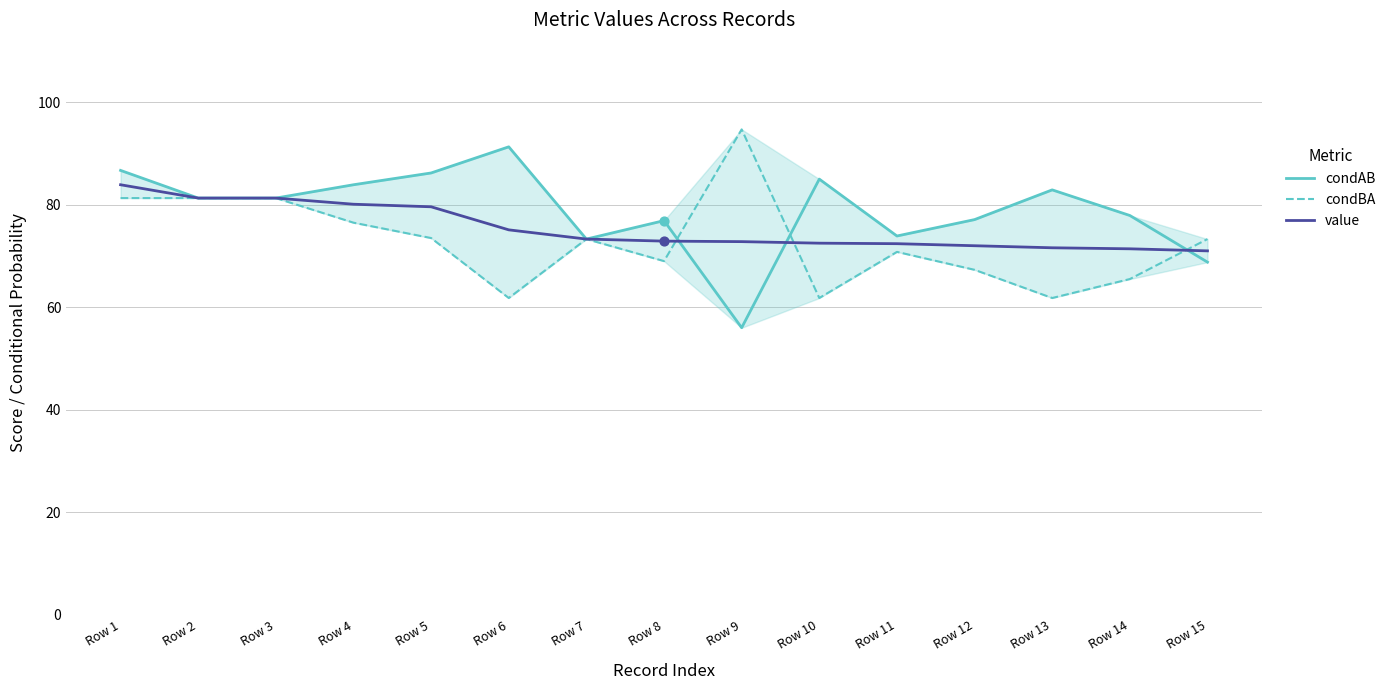

At which category is the sum across all series the highest?

Row 1